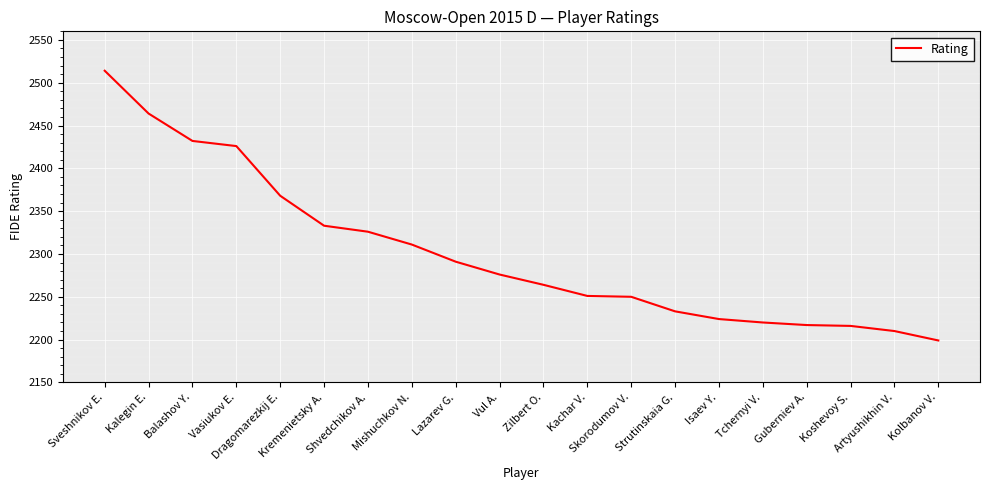

Which label corresponds to the smallest value in the chart?

Kolbanov V.